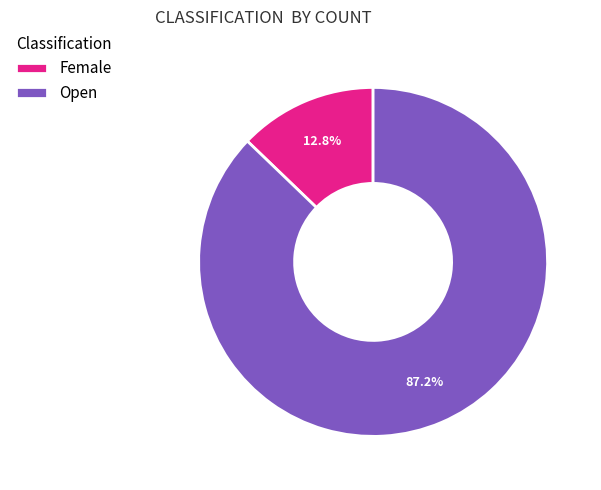

Is it true that Female is 18% of the pie?

False